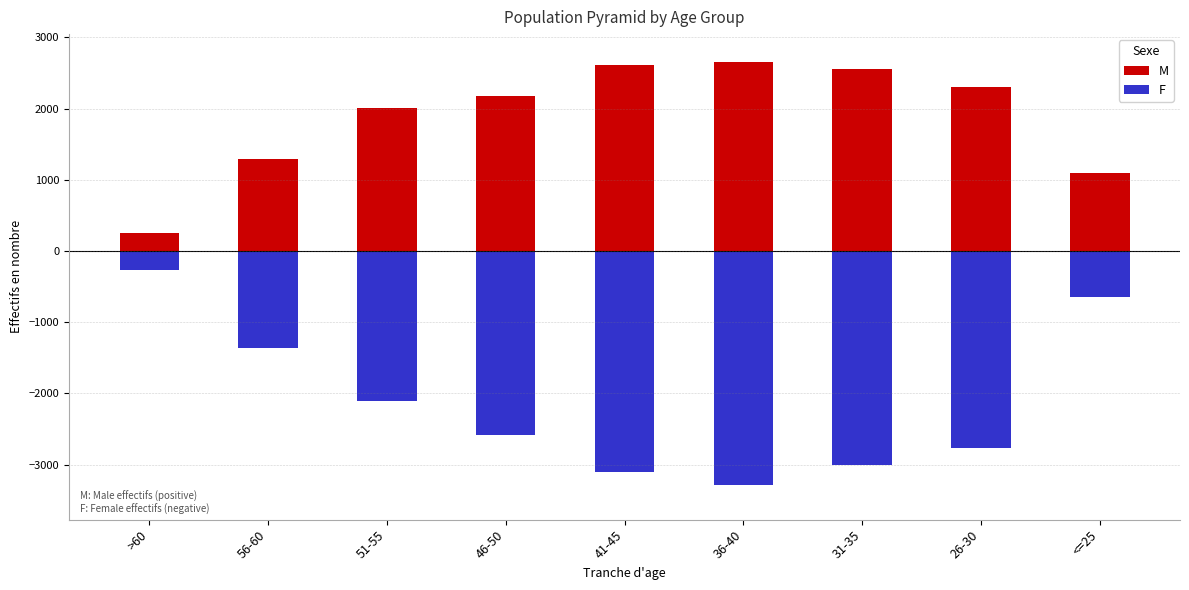

Does the chart contain any negative values?

Yes